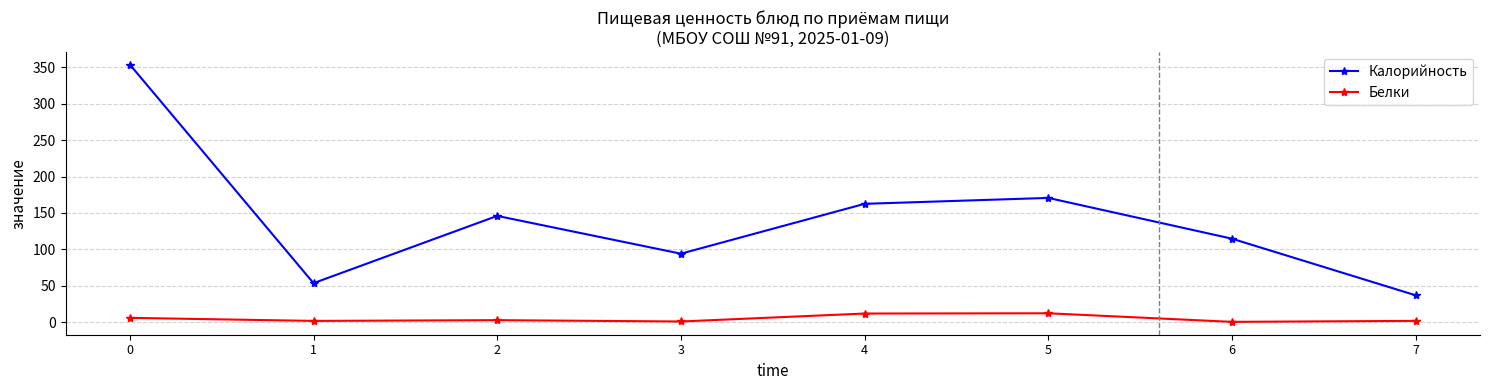

What is the difference between the Калорийность values at 0 and 4?

191.5